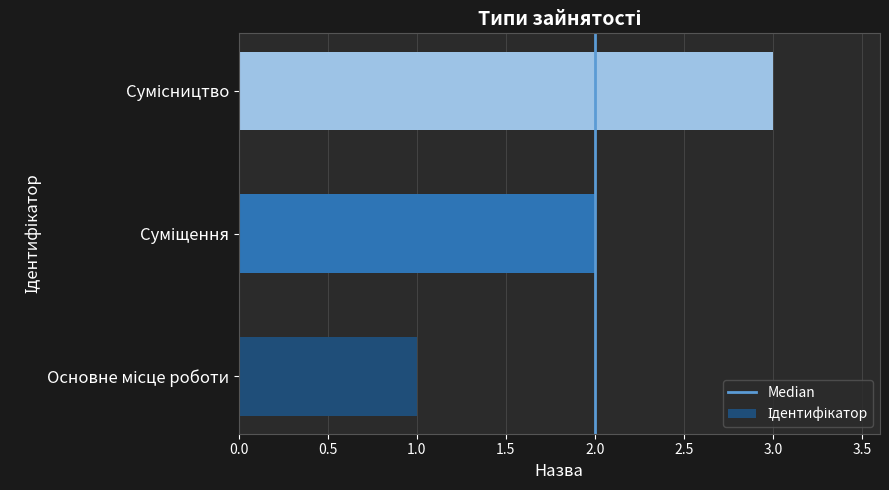

What is the maximum value shown in the chart?

3